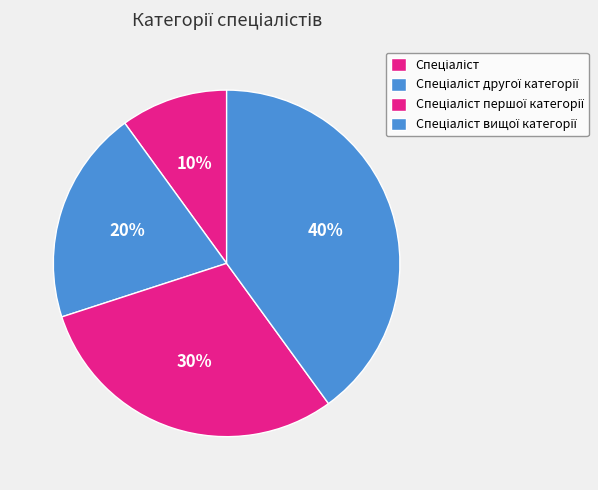

Approximately how many times larger is the value at Спеціаліст другої категорії compared to Спеціаліст вищої категорії?

0.5